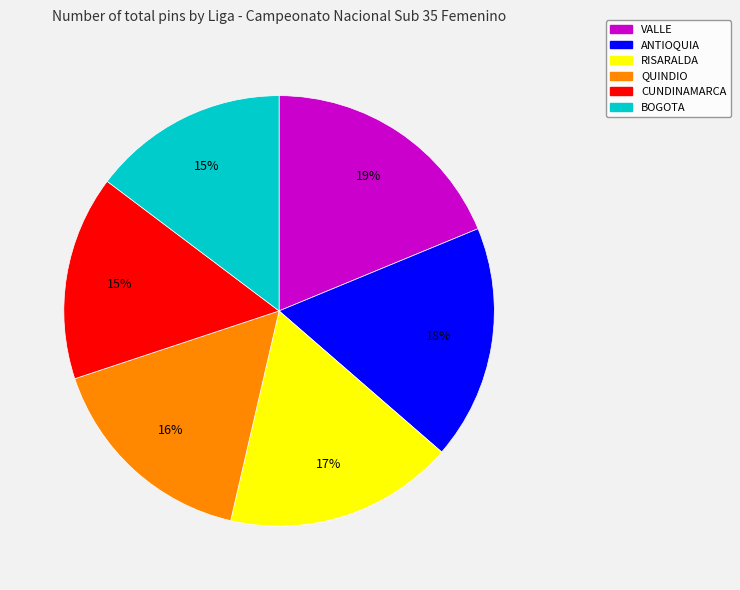

True or false: RISARALDA accounts for 5% of the total.

False